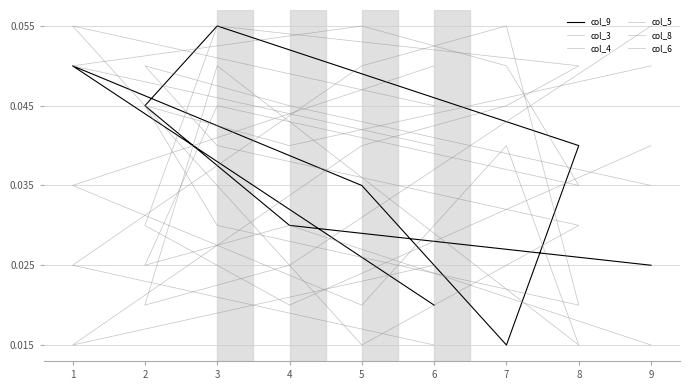

Which series has the largest total across all categories?

col_5